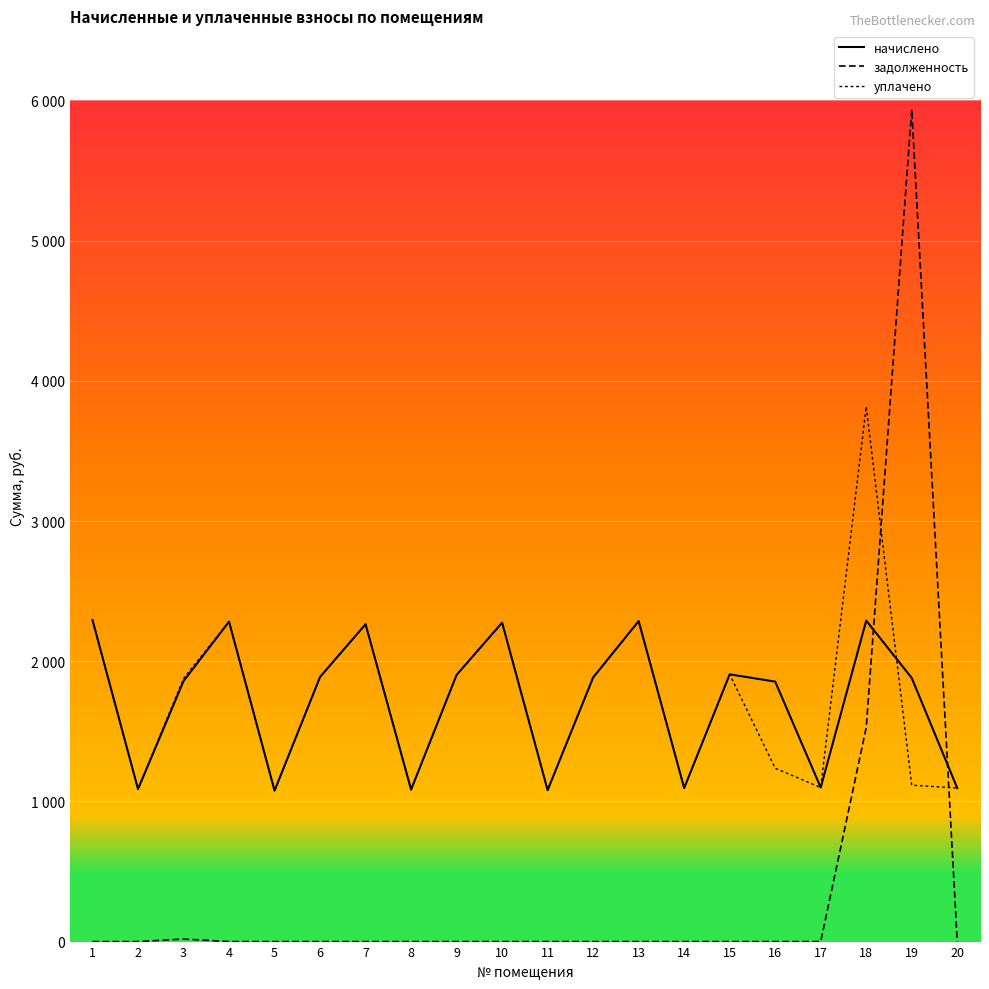

What is the difference between the maximum and minimum values in the уплачено series?

2739.4